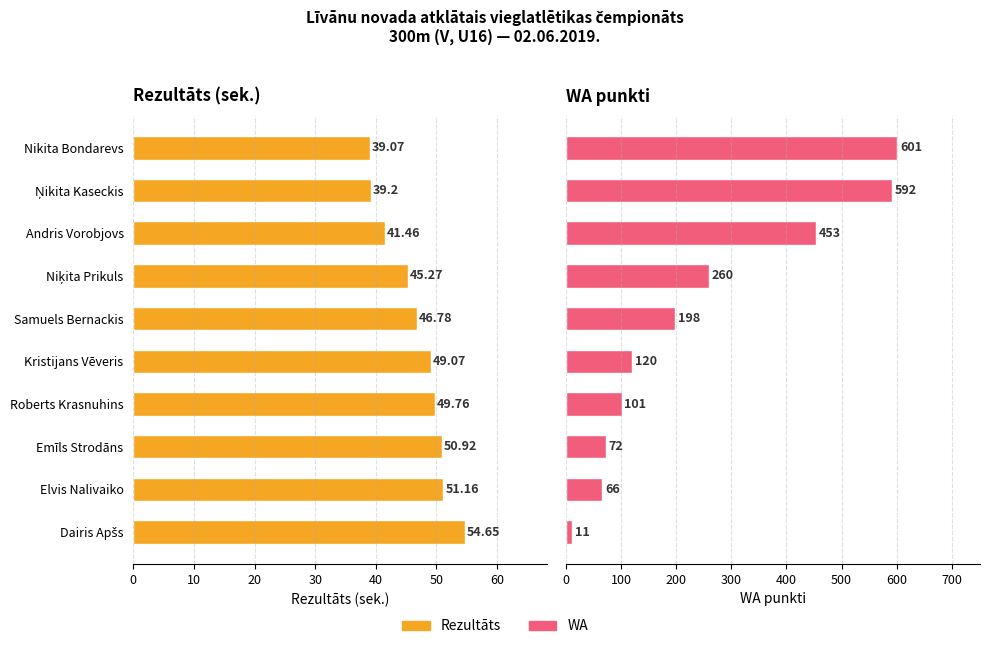

What position from the right is Nikita Bondarevs?

10